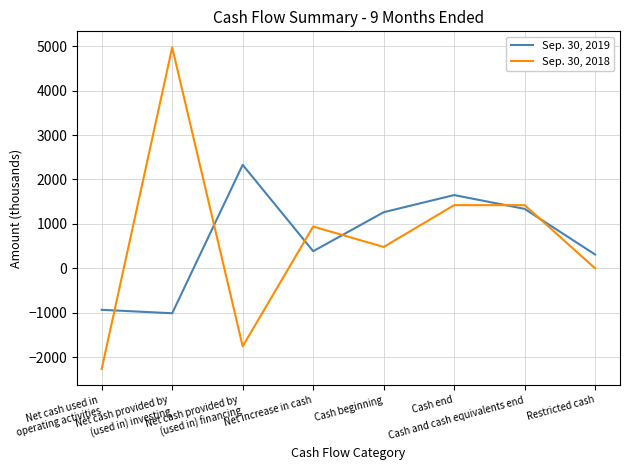

True or false: Sep. 30, 2019 has more than 1 interior local peaks.

True